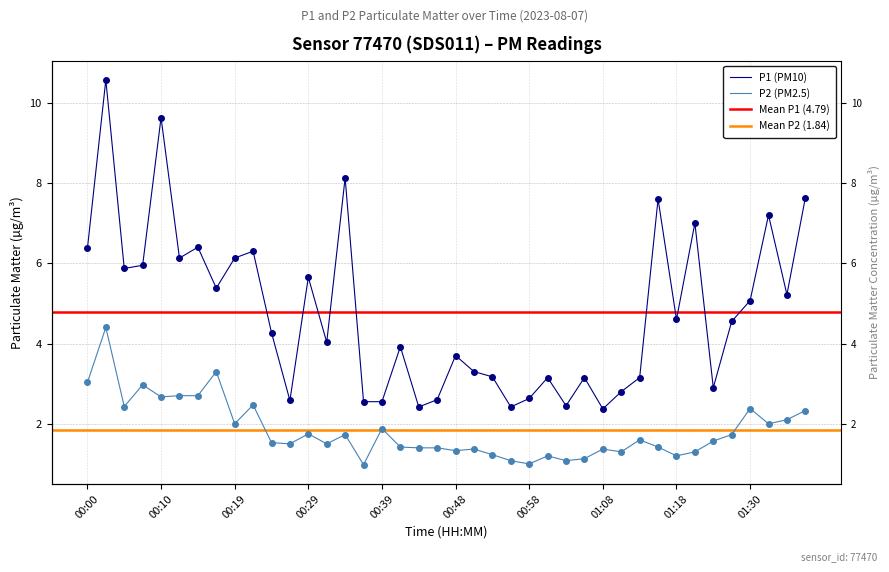

True or false: P2 and P1 intersect in this chart.

False